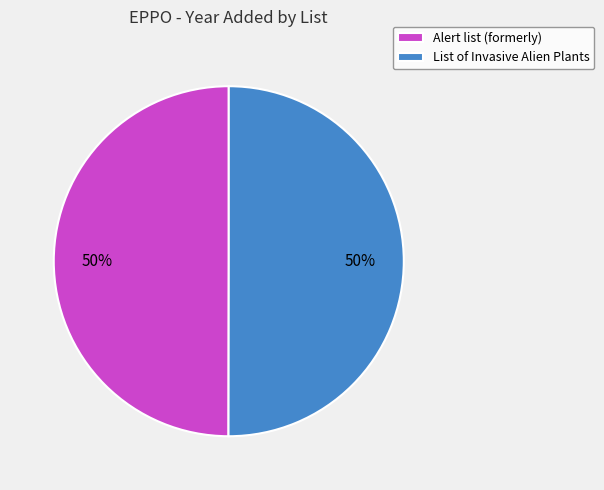

The List of Invasive Alien Plants slice represents 50% of the pie. True or false?

True